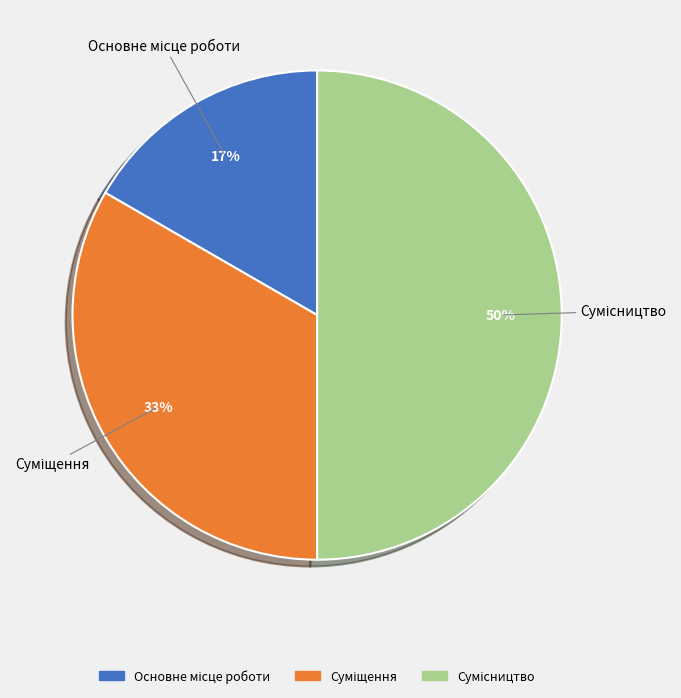

To the nearest percent, what is the difference between the largest and smallest slice percentages?

33%